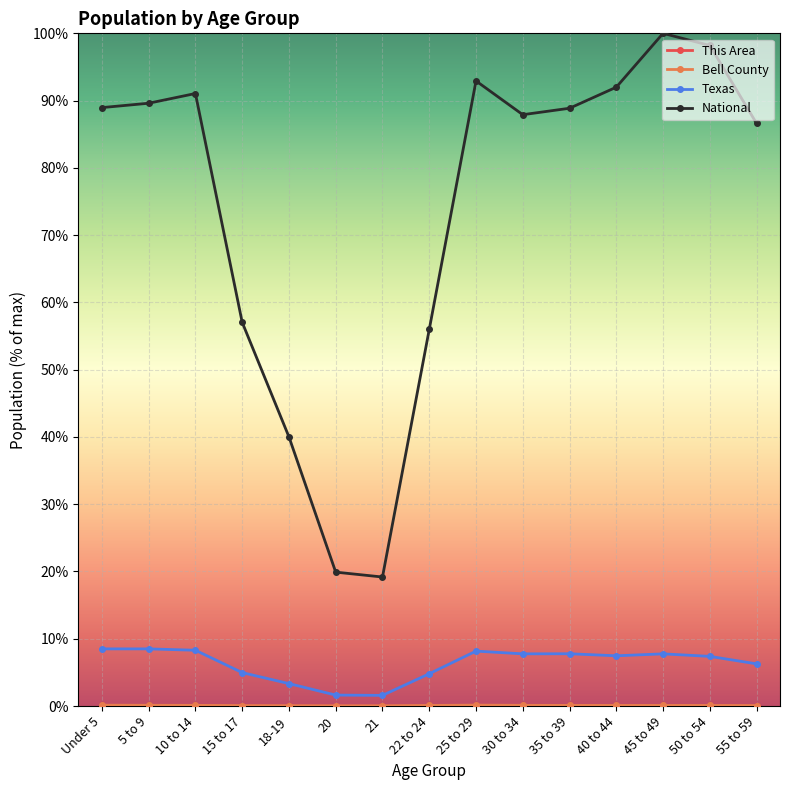

Is the value of National at 18-19 greater than the value of Texas at 10 to 14?

Yes